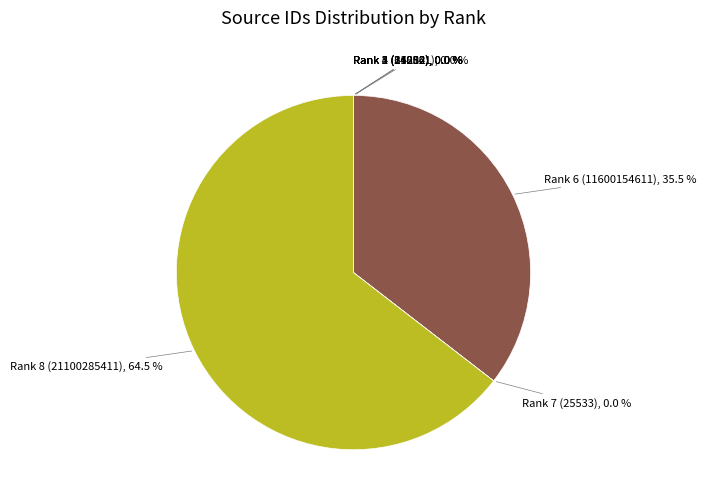

Is there any slice that represents more than half of the pie?

Yes